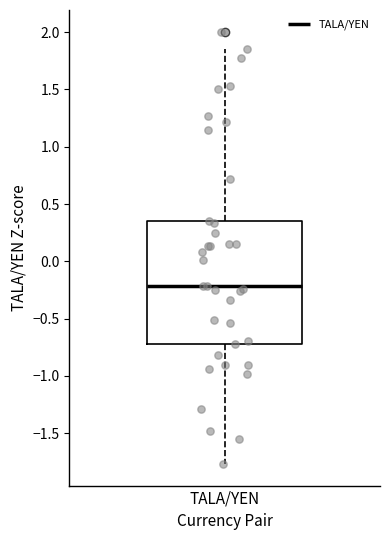

Where is the lower edge of the box for TALA/YEN on the y-axis? The values are not printed on the chart, so give them approximately, as read against the axis.

-0.70